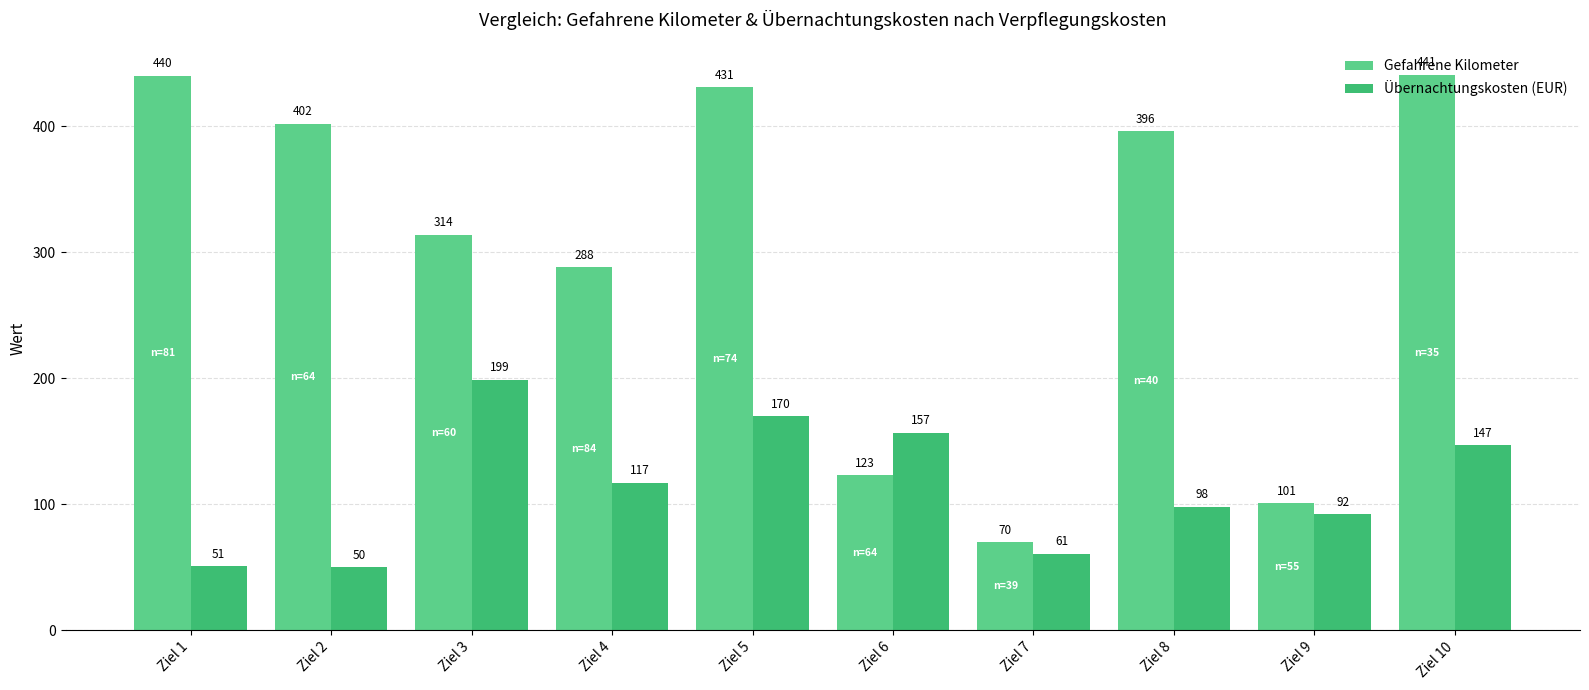

Where is Gefahrene Kilometer nearest to the value 255?

Ziel 4